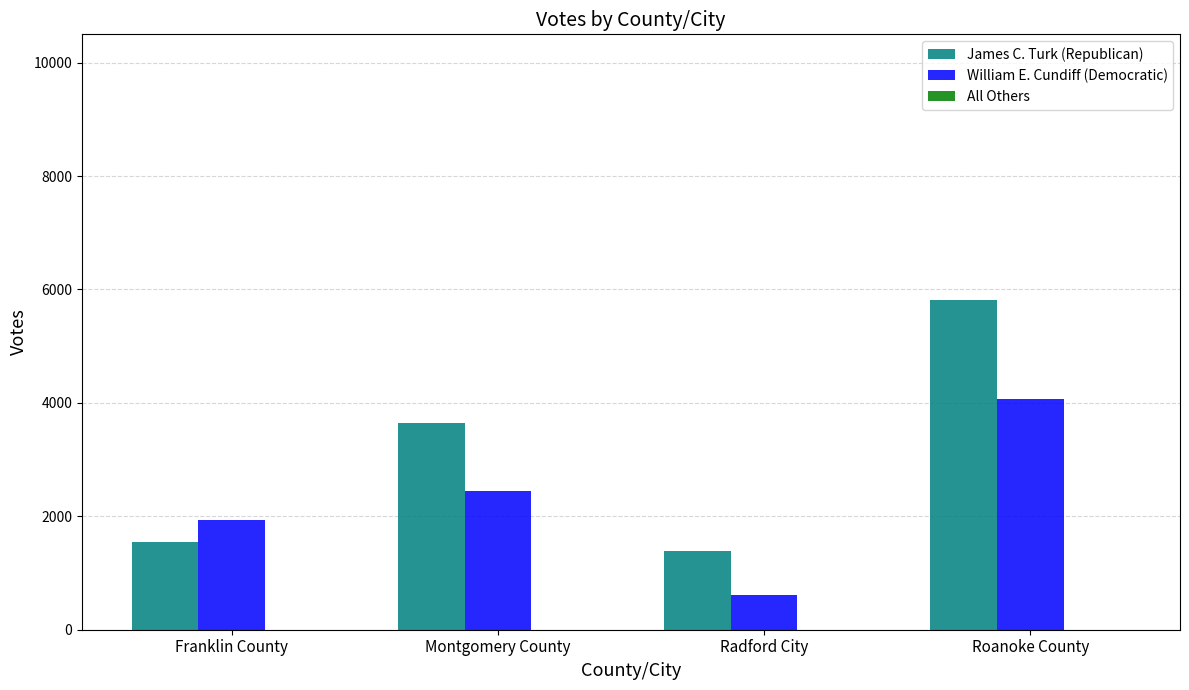

What value does the William E. Cundiff (Democratic) series have at Montgomery County?

2443